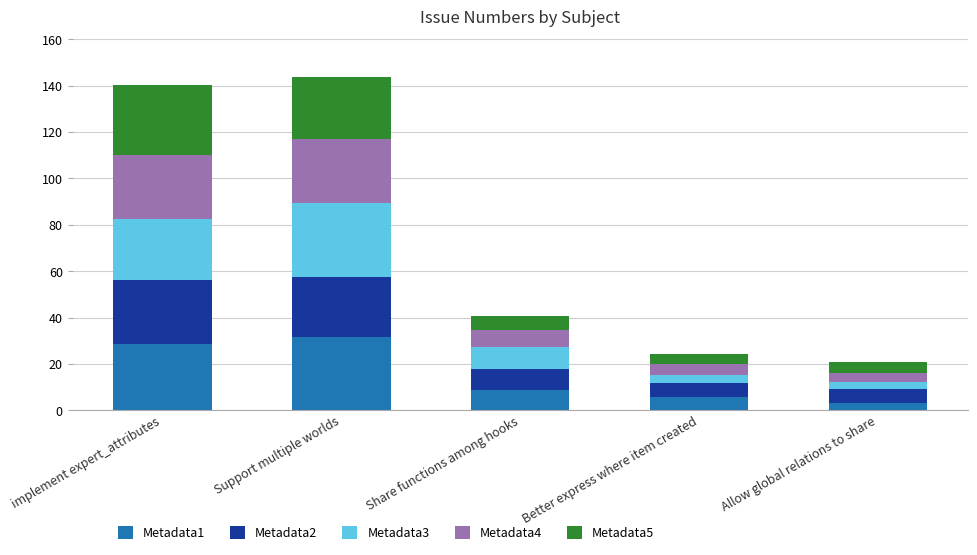

The Metadata1 series shows 56.1 at Support multiple worlds. True or false?

False